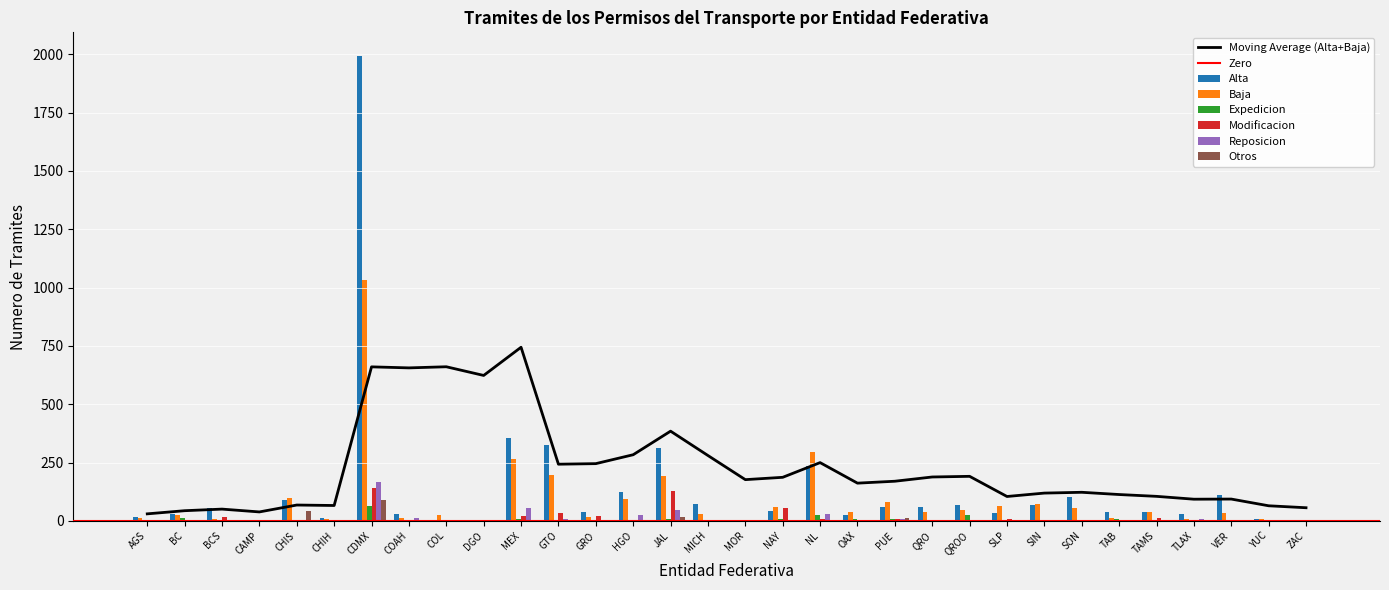

What is the average value of the Expedicion series?

7